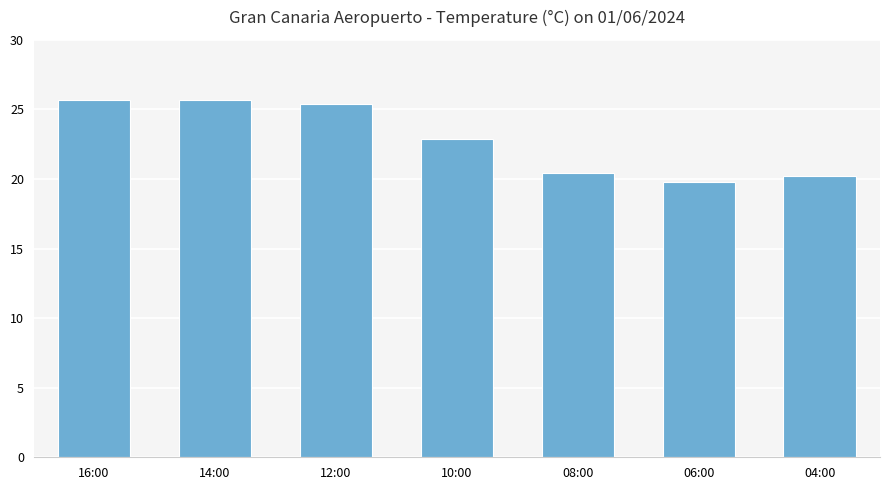

Which has a higher value, 16:00 or 04:00?

16:00